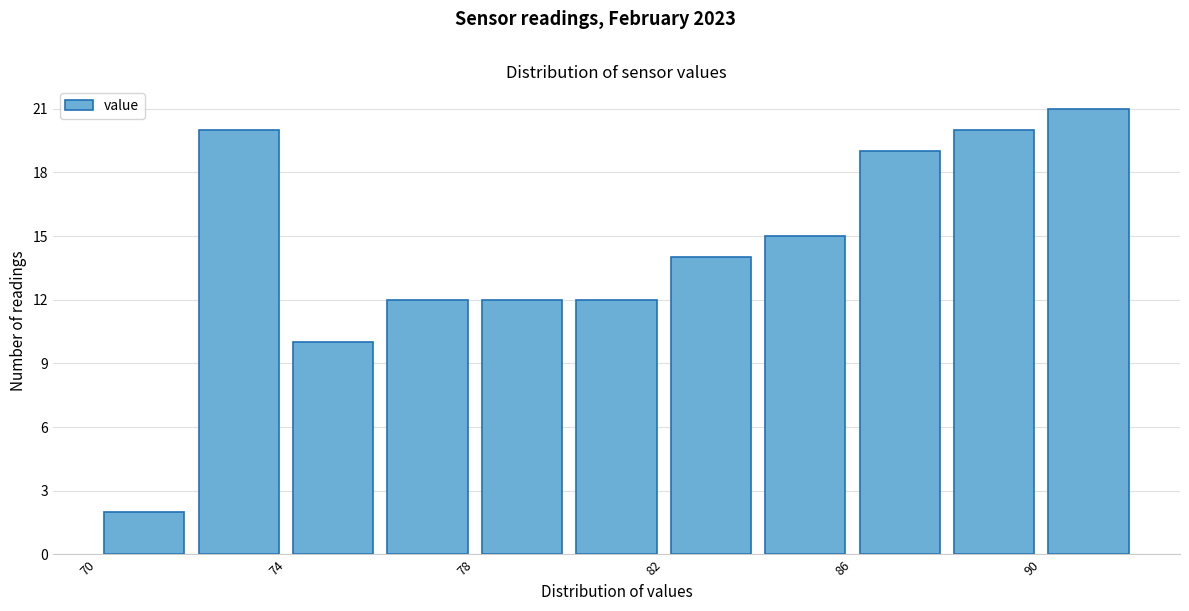

Reading left to right, list every bar in this chart as the range it spans on the x-axis followed by its height. The values are not printed on the chart, so give them approximately, as read against the axis.

70 to 72: 2
72 to 74: 20
74 to 76: 10
76 to 78: 12
78 to 80: 12
80 to 82: 12
82 to 84: 14
84 to 86: 15
86 to 88: 19
88 to 90: 20
90 to 92: 21